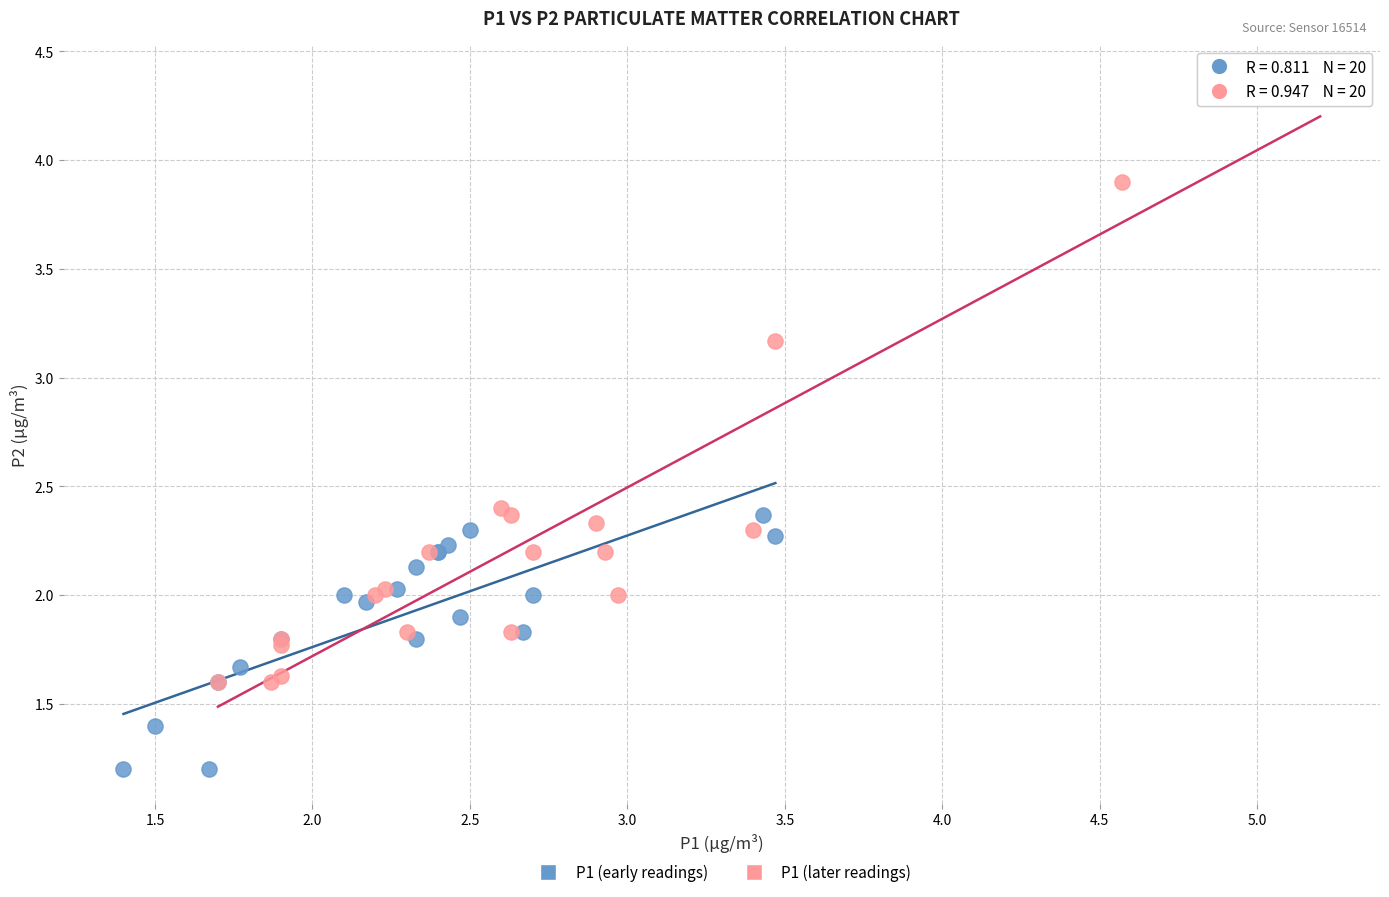

Which series reaches the maximum Y coordinate?

P1 (later readings)